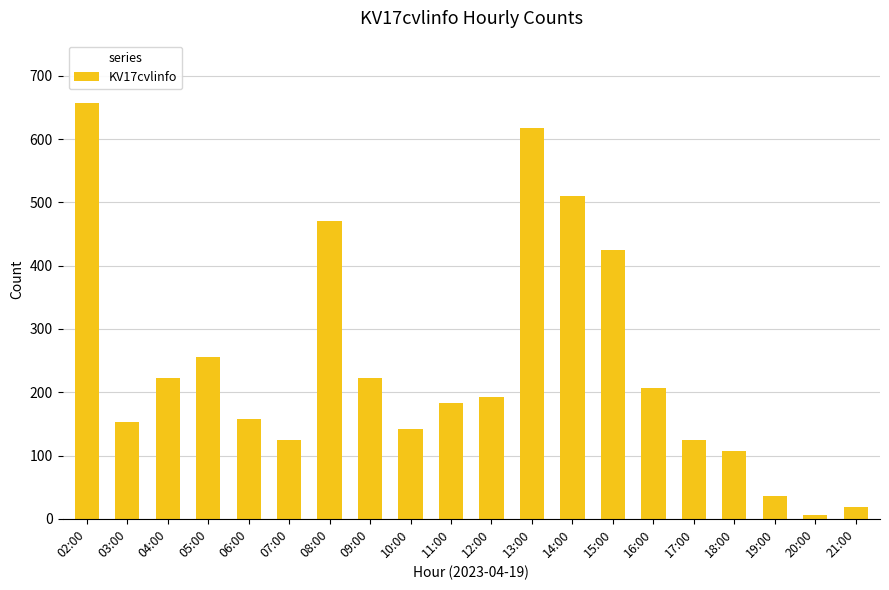

How many data points does each series have?

20